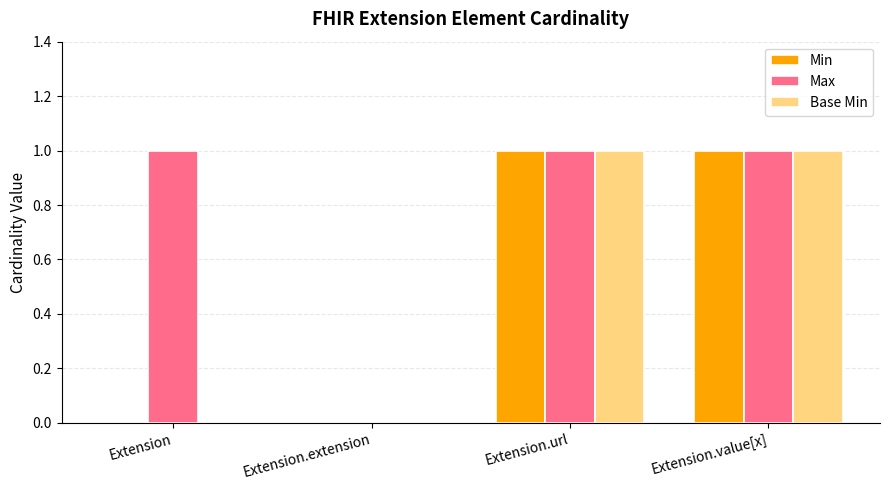

Is the value of Max at Extension.extension greater than the value of Base Min at Extension.url?

No